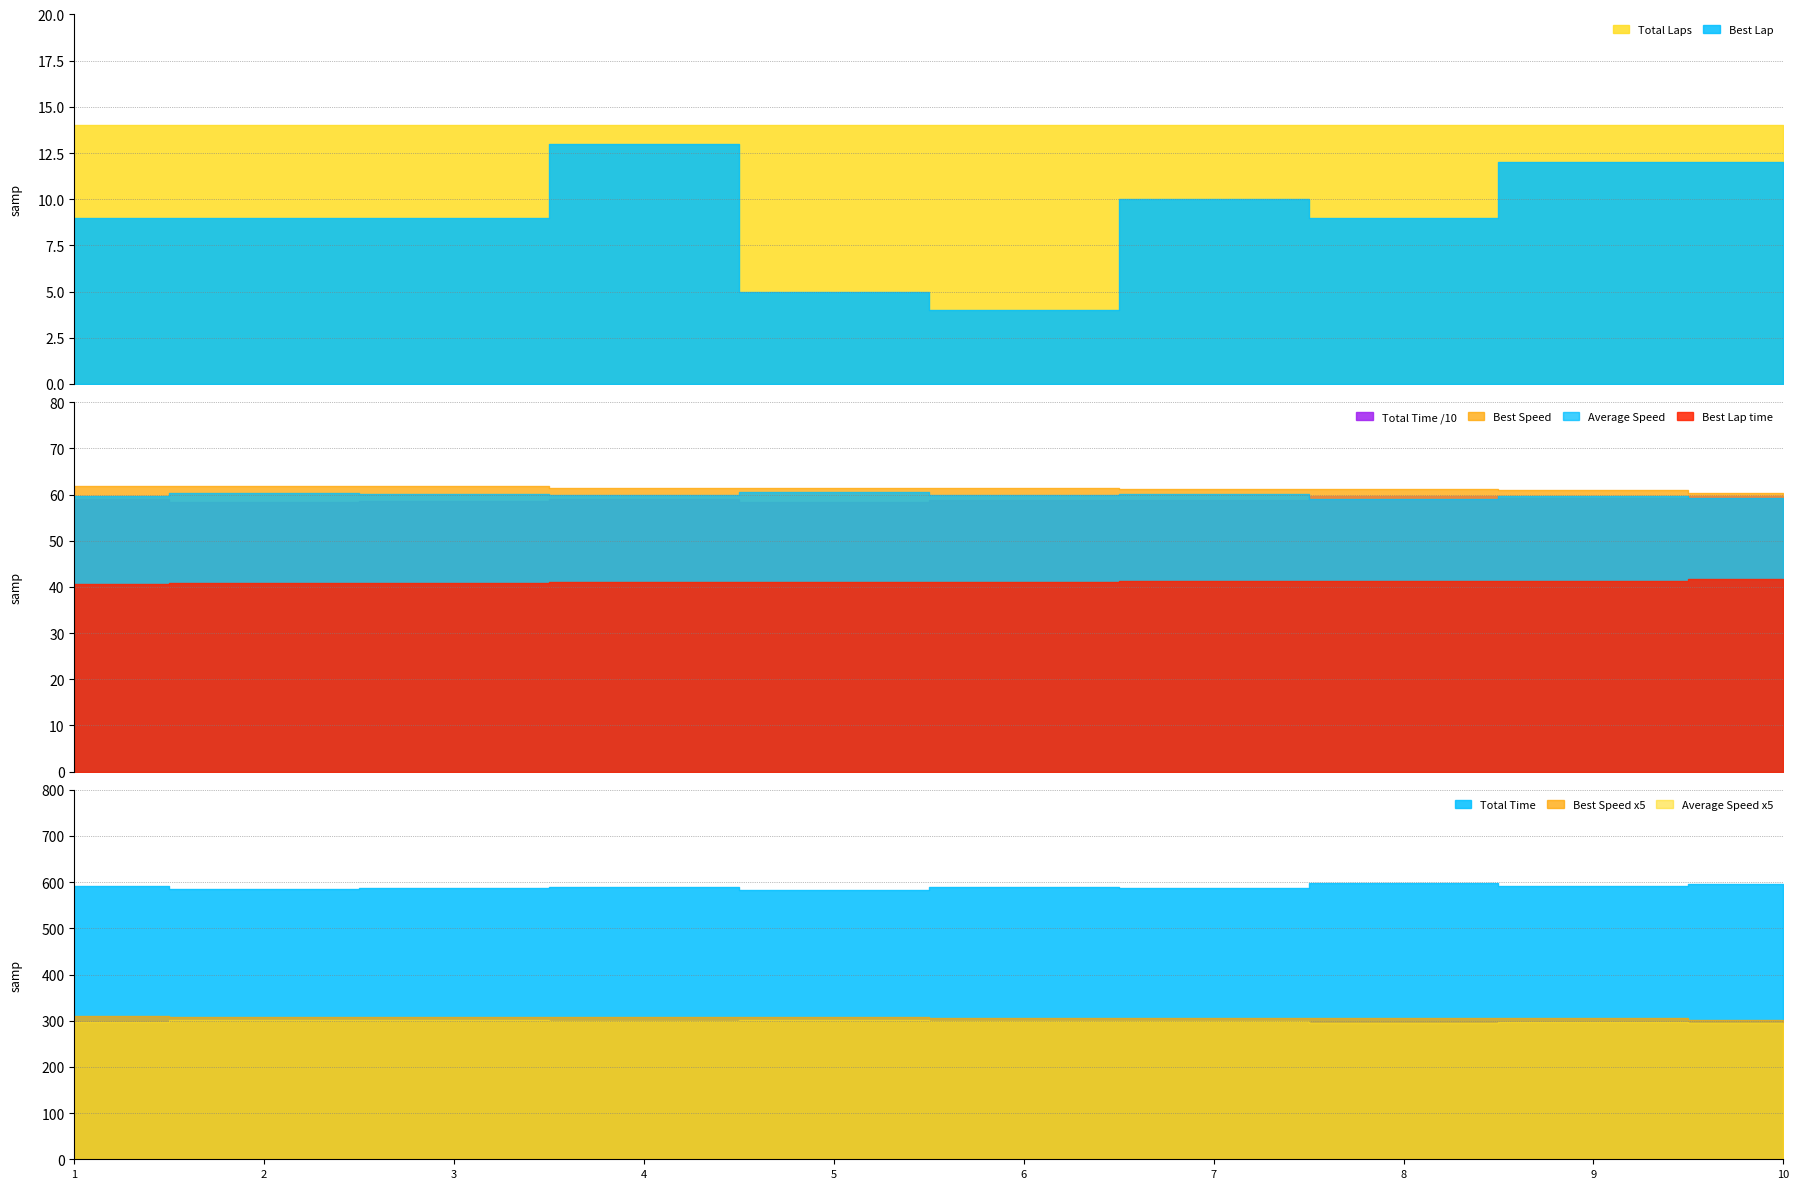

What is the sum of all Total Time values?

5897.4